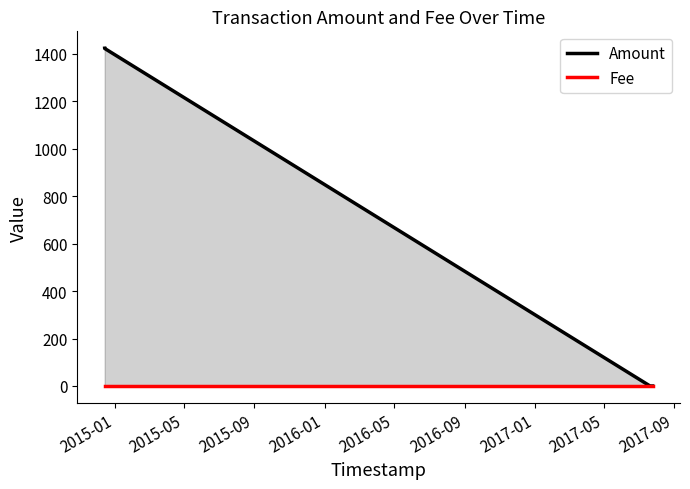

Which series has the largest total across all categories?

Amount